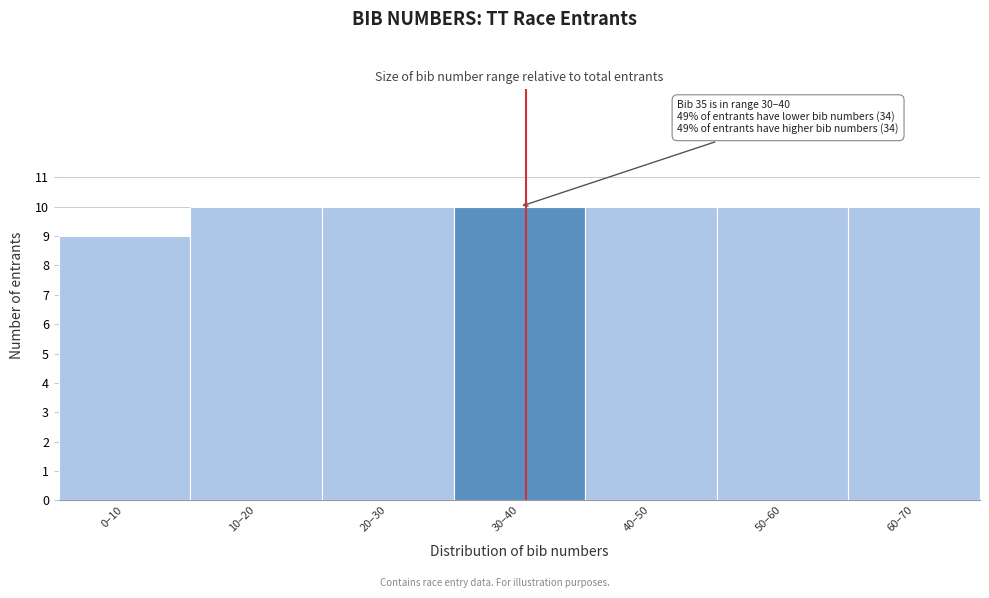

Reading right to left, list all the values displayed in this chart.

60–70=10	50–60=10	40–50=10	30–40=10	20–30=10	10–20=10	0–10=9